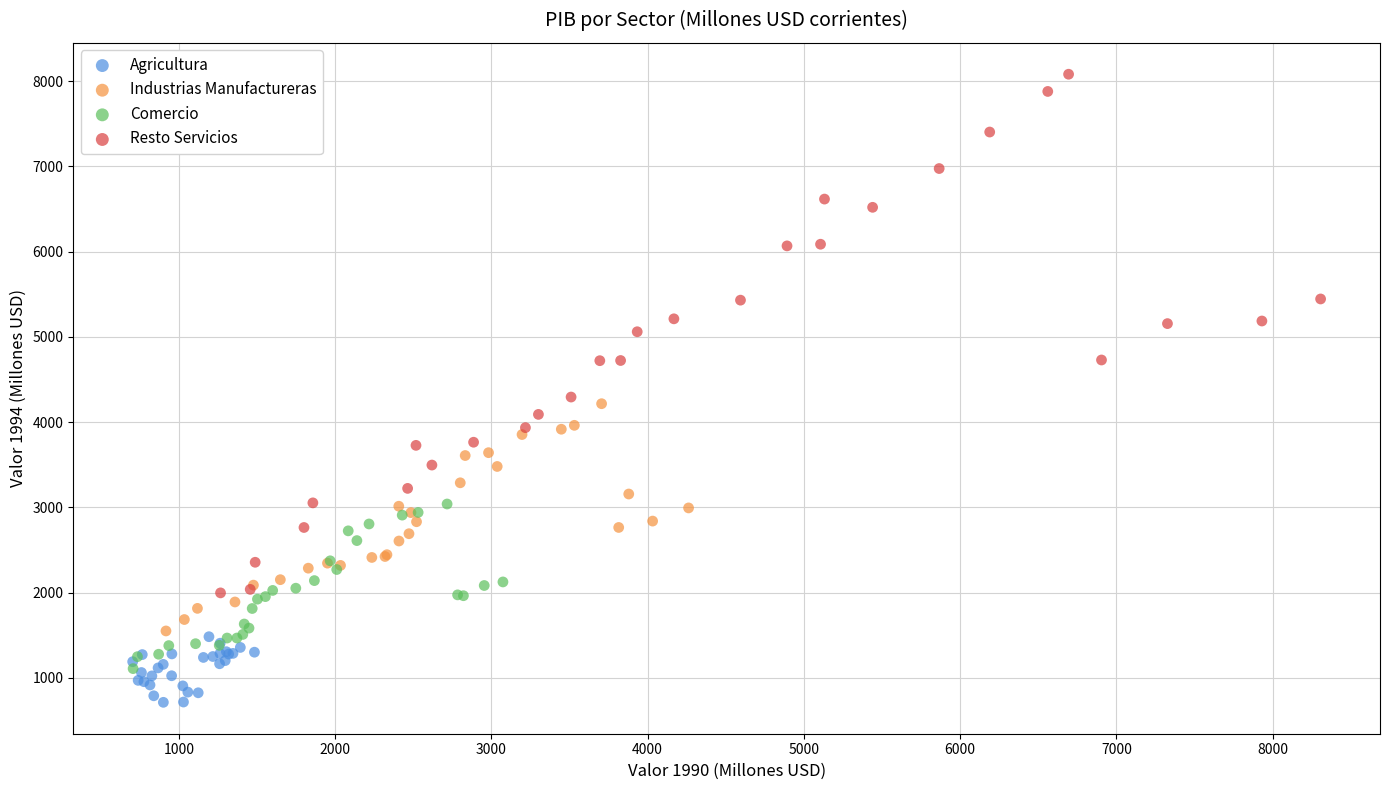

Which series has the widest spread of Y values?

Resto Servicios